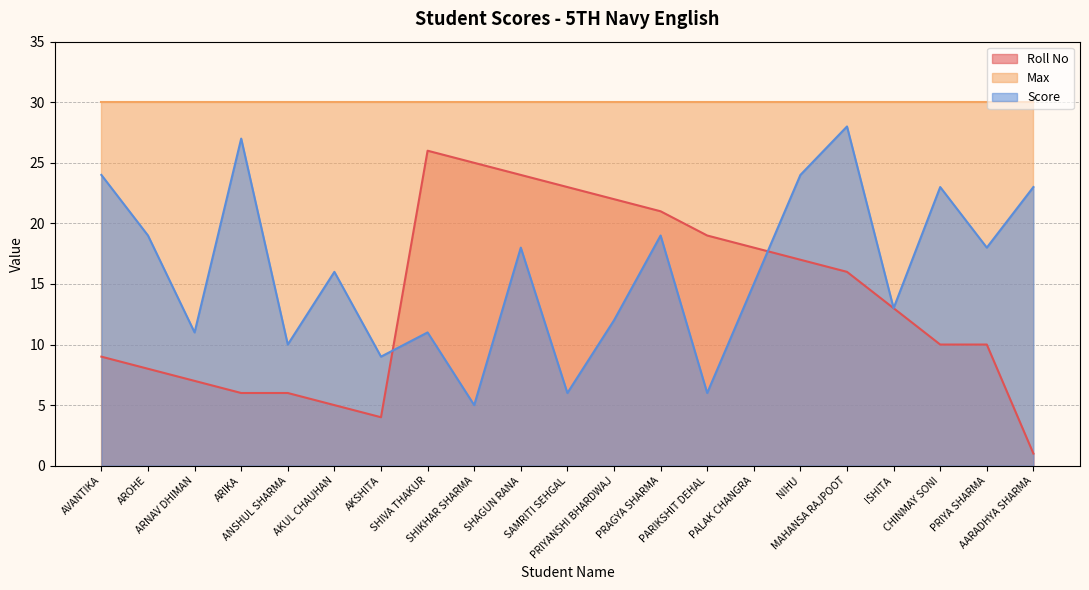

What position from the left is MAHANSA RAJPOOT?

17